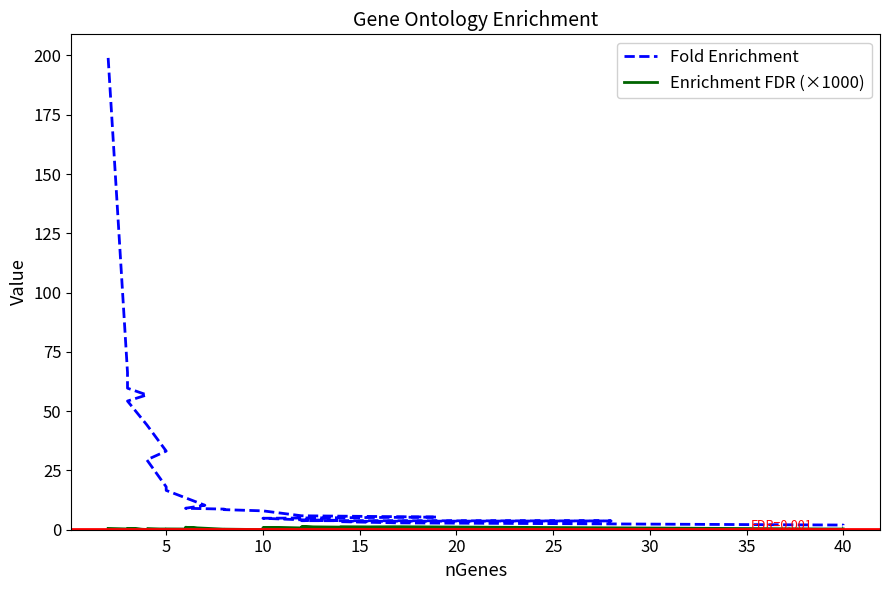

What are all the series names shown in the legend?

Fold Enrichment, Enrichment FDR (×1000)